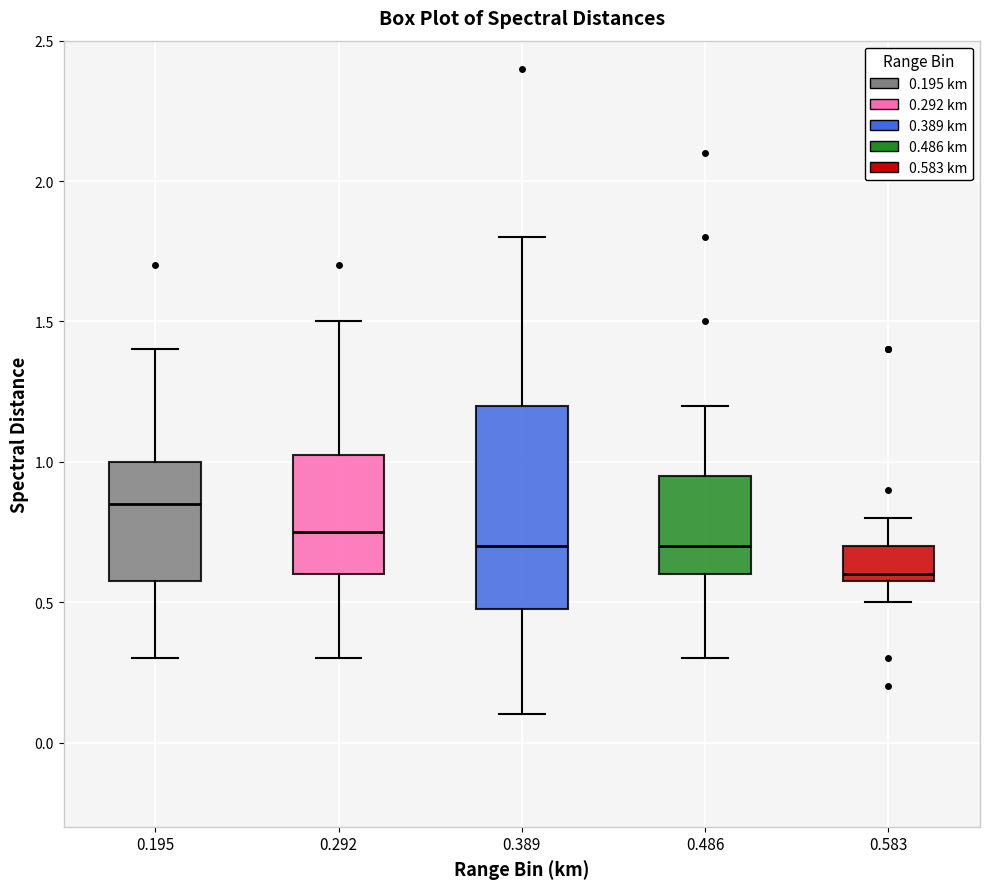

Where is the lower edge of the box at x = 0.486 on the y-axis? The values are not printed on the chart, so give them approximately, as read against the axis.

0.60